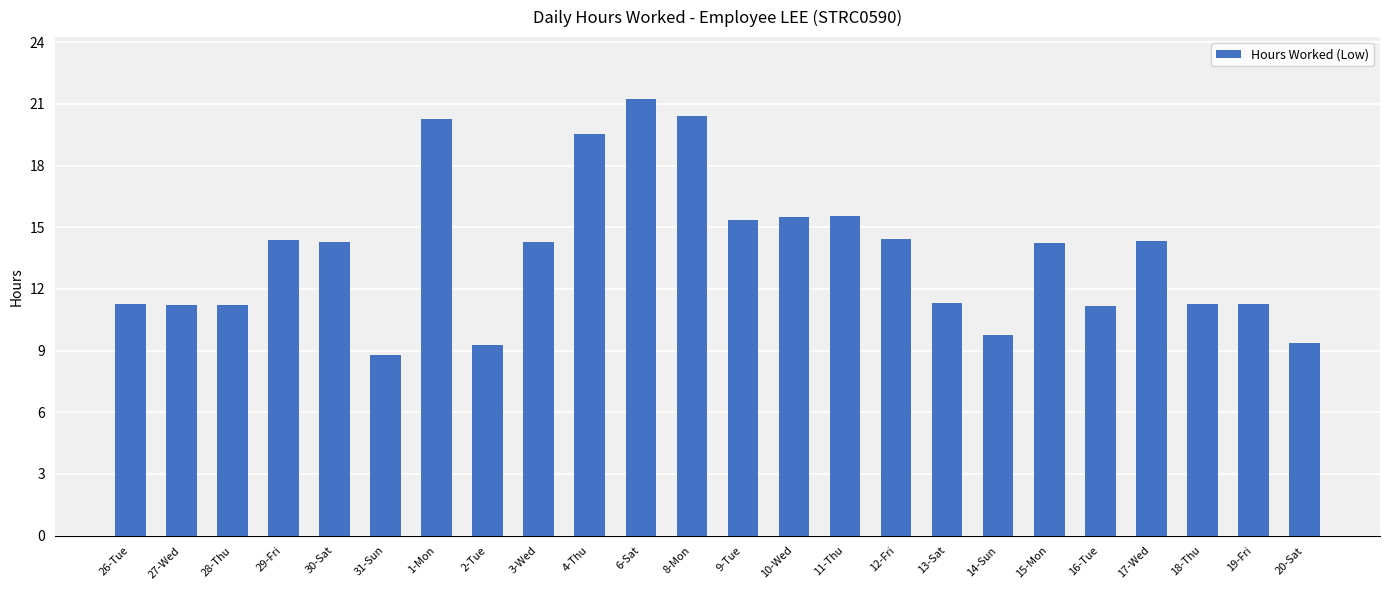

Which label corresponds to the smallest value in the chart?

31-Sun